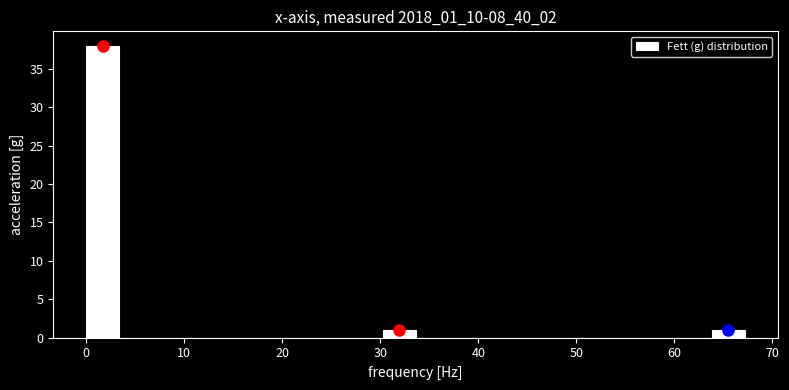

Read against the x-axis, roughly where is the centre of the tallest bar?

2